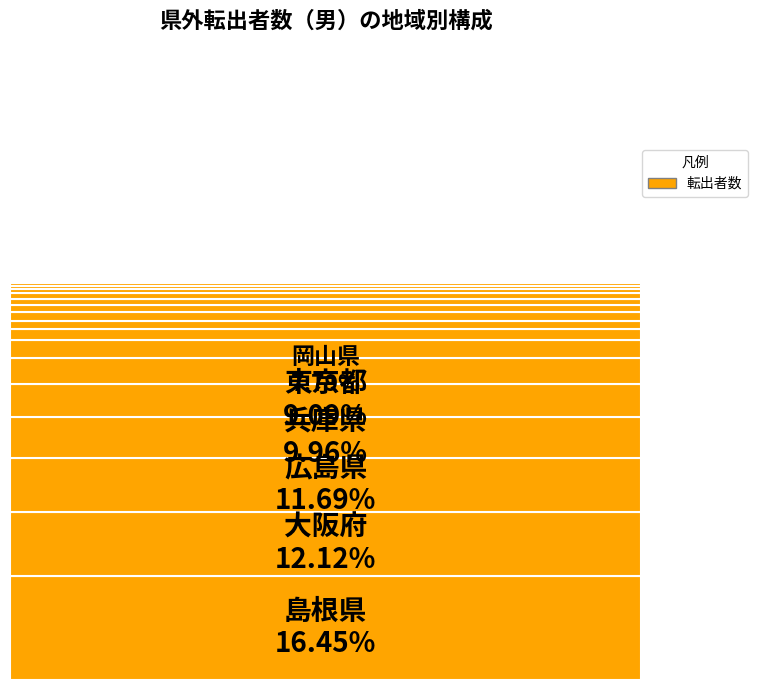

What percentage is the 神奈川県 slice, to the nearest percent?

4%